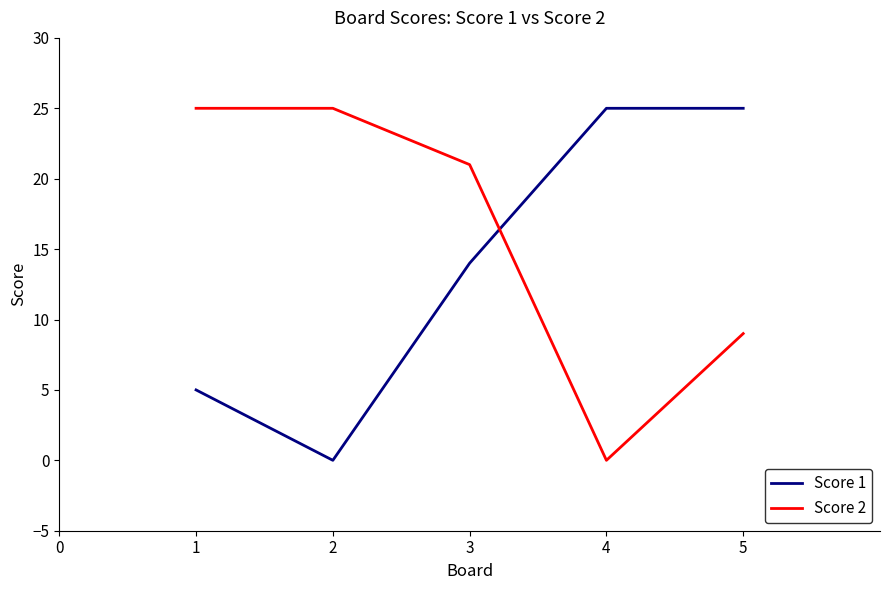

True or false: Score 1 has a value of 40 at 4.

False